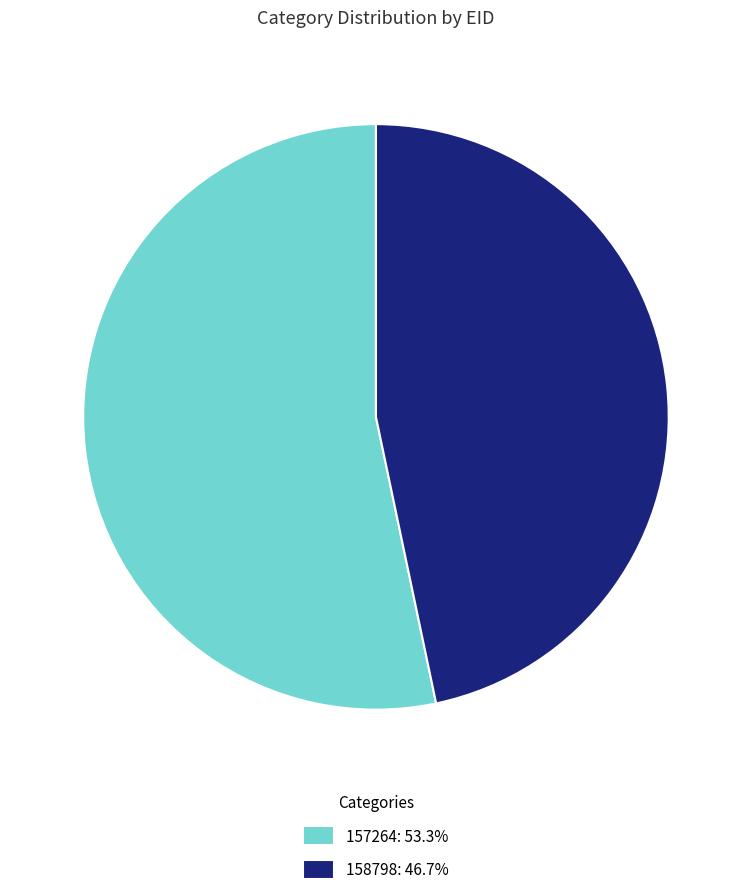

Is it true that 157264 is 64% of the pie?

False